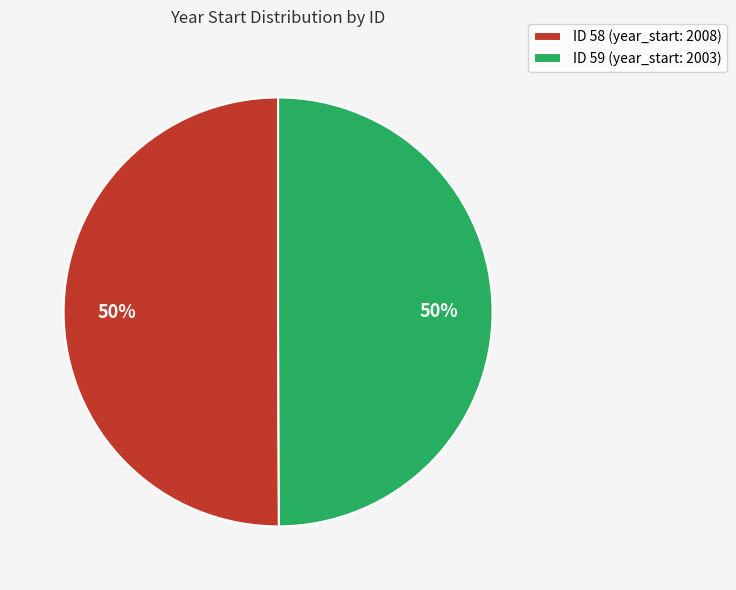

What percentage is the ID 58 (year_start: 2008) slice, to the nearest percent?

50%